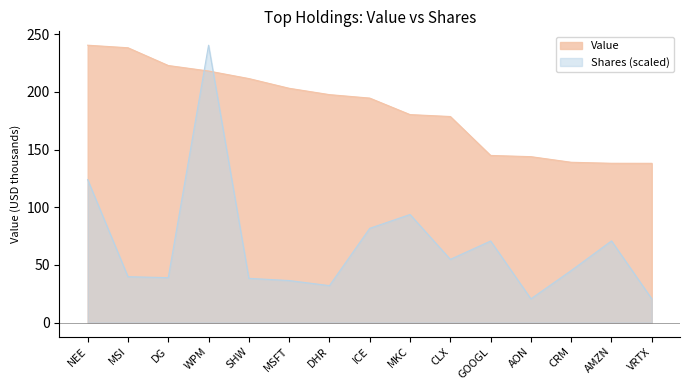

At how many categories does at least one series exceed 51?

15